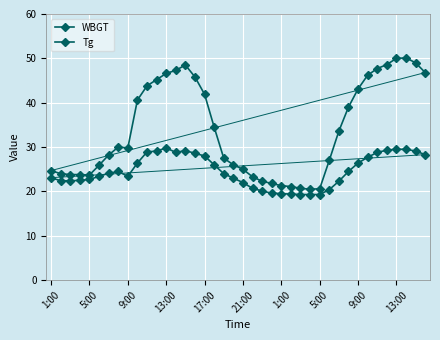

Count the number of categories in the chart.

40